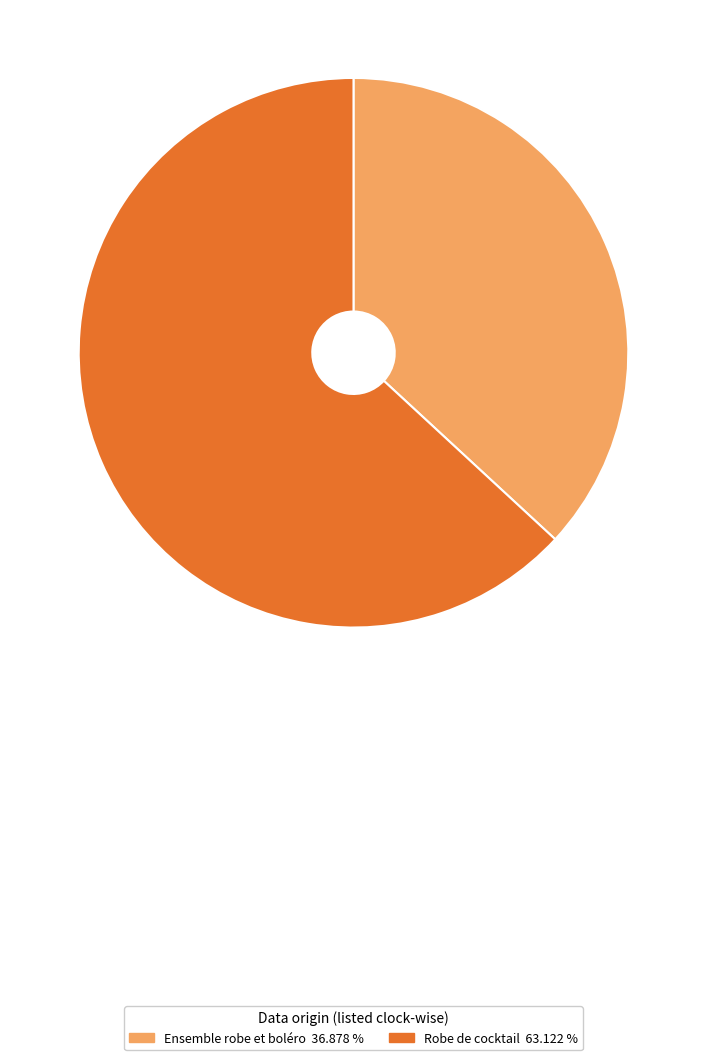

Combined, do Ensemble robe et boléro and Robe de cocktail account for over 50%?

Yes